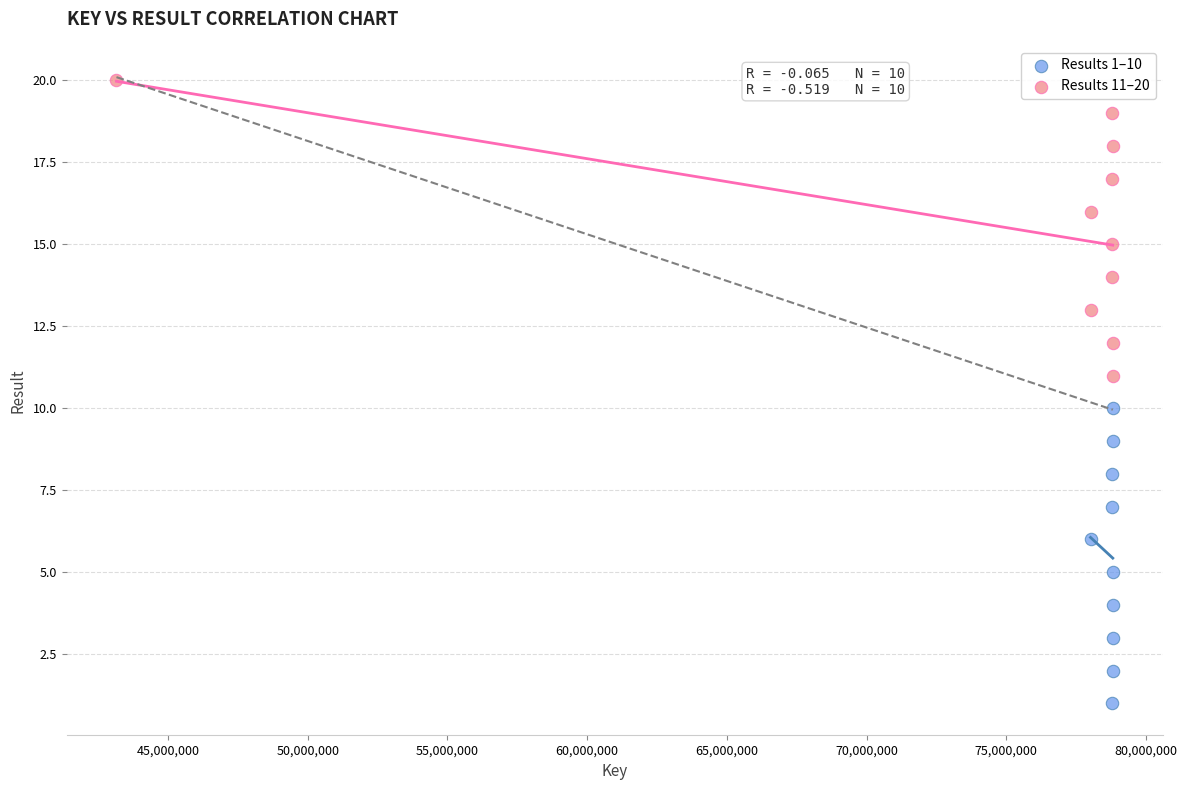

Which series contains the lowest Y value?

Results 1–10